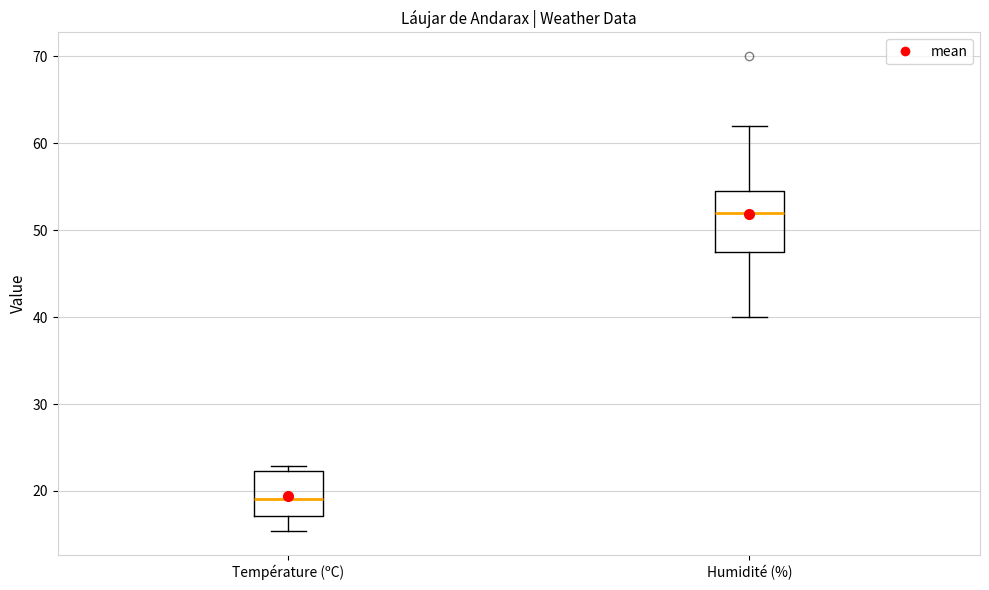

Which box has the lowest median line?

Température (ºC)